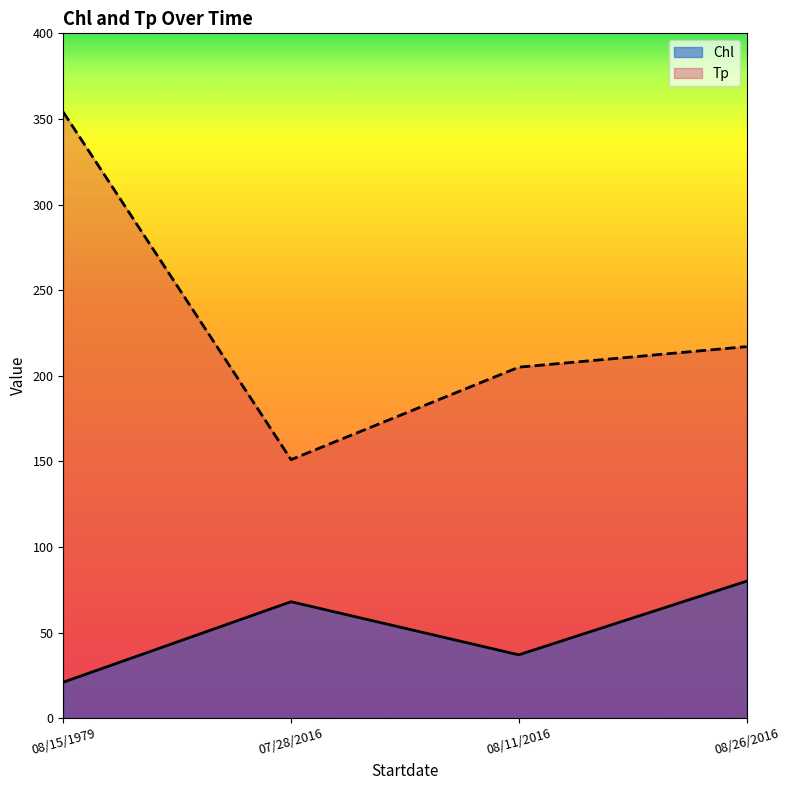

At which label does Tp reach its peak?

08/15/1979